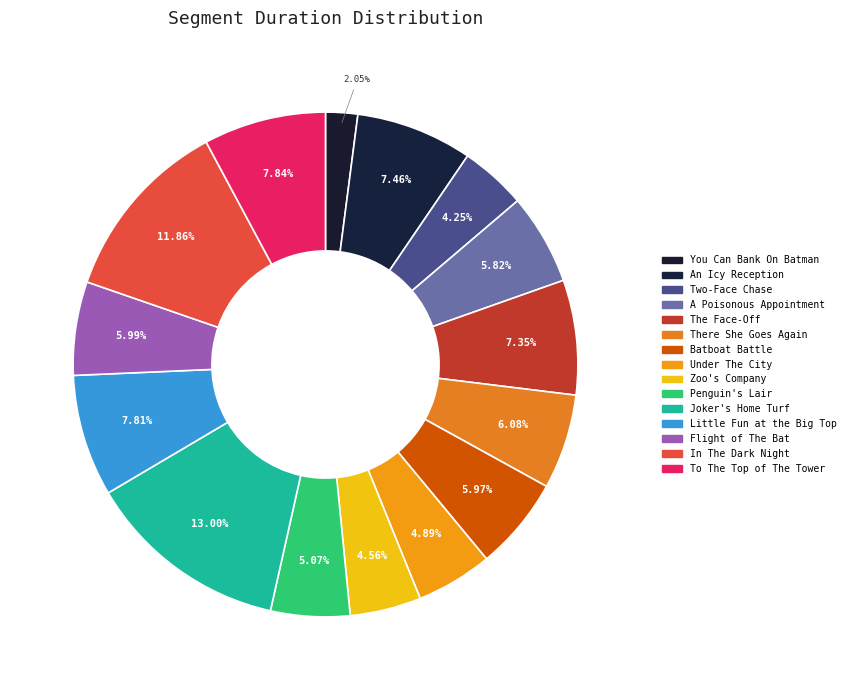

How many segments does this pie chart have?

15